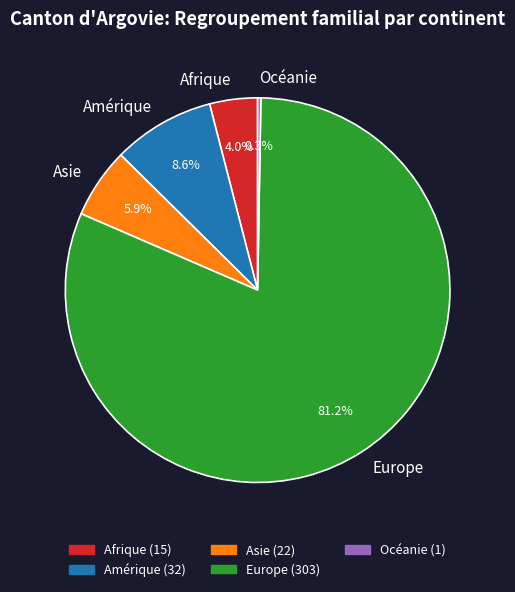

Which slice is the largest?

Europe